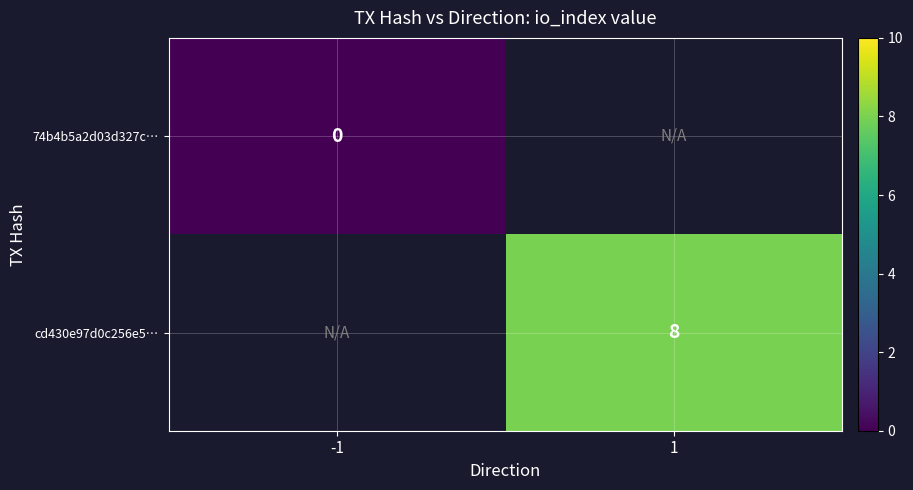

At which category does the chart reach its peak across all series?

1